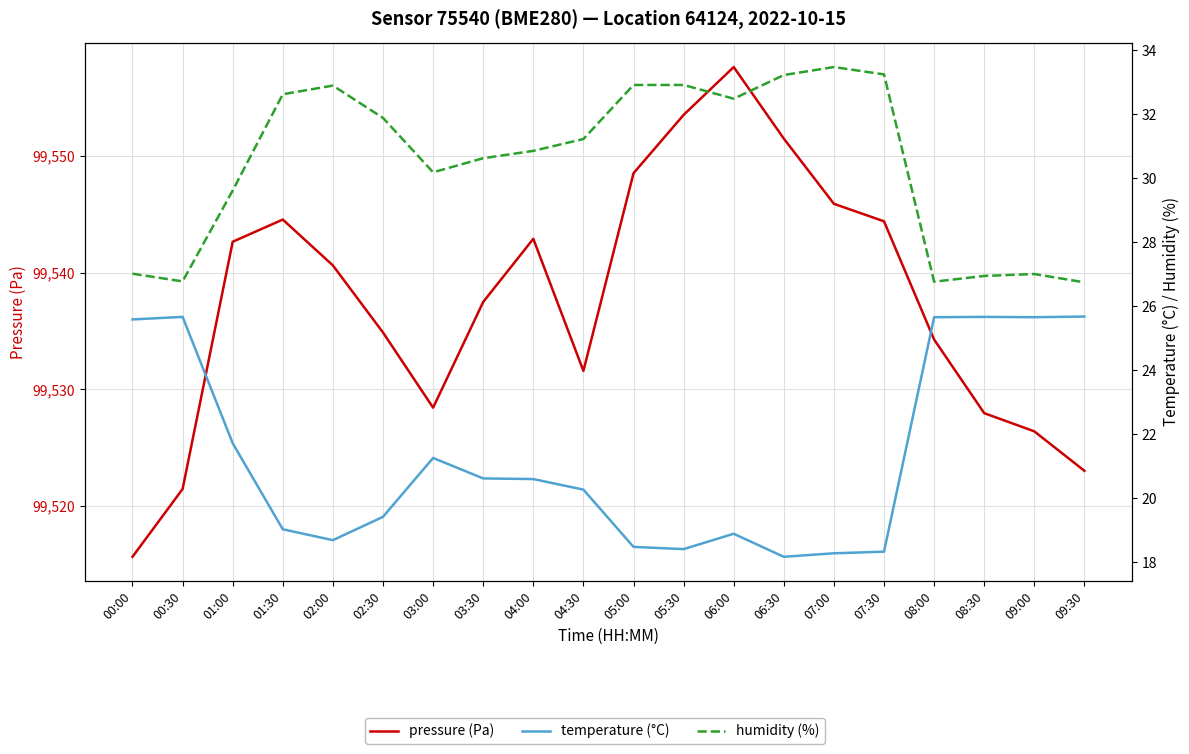

Count the number of categories in the chart.

20